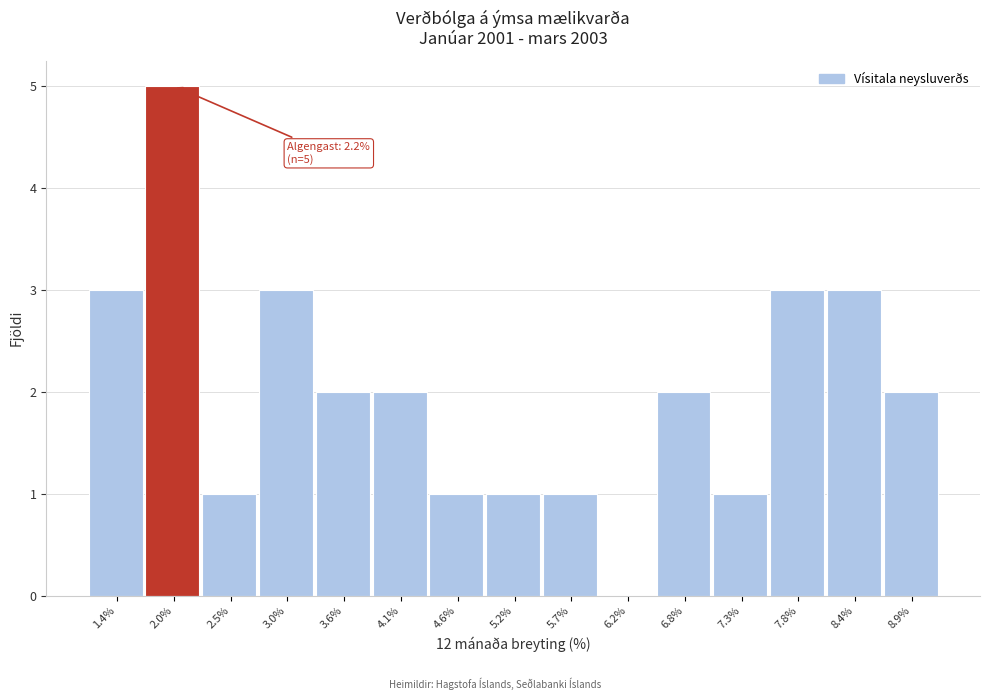

Reading right to left, what are all the values shown in this chart?

8.9%=2	8.4%=3	7.8%=3	7.3%=1	6.8%=2	6.2%=0	5.7%=1	5.2%=1	4.6%=1	4.1%=2	3.6%=2	3.0%=3	2.5%=1	2.0%=5	1.4%=3